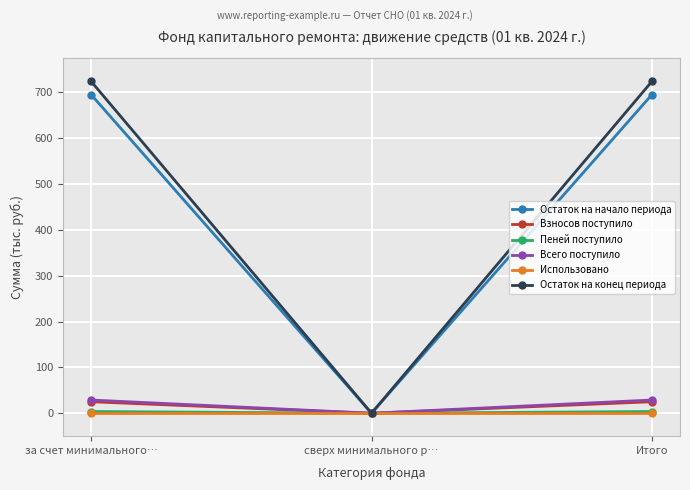

At which label does Пеней поступило first exceed 3?

за счет минимального…